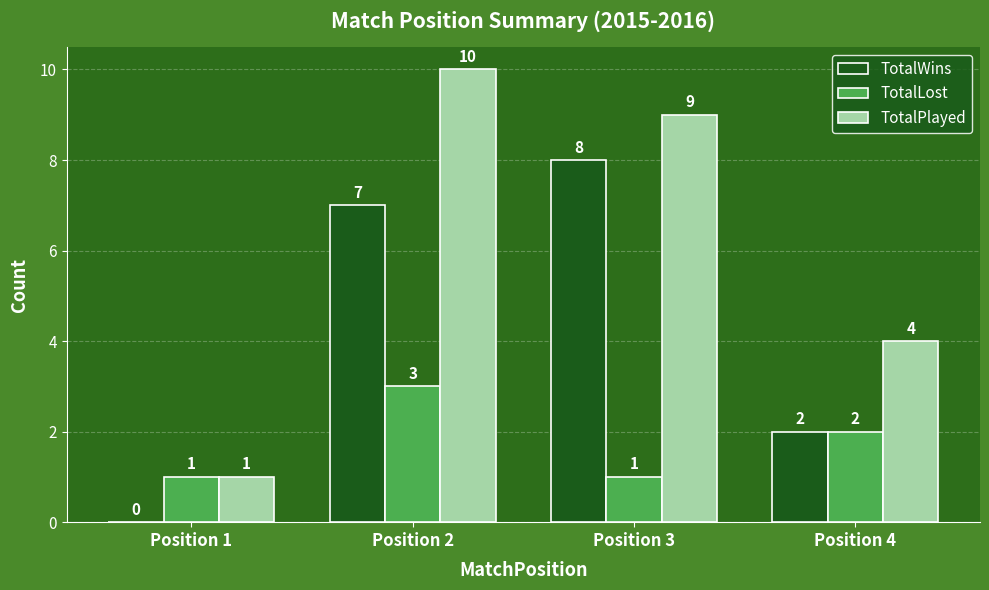

What is the total value across all series at Position 1?

2